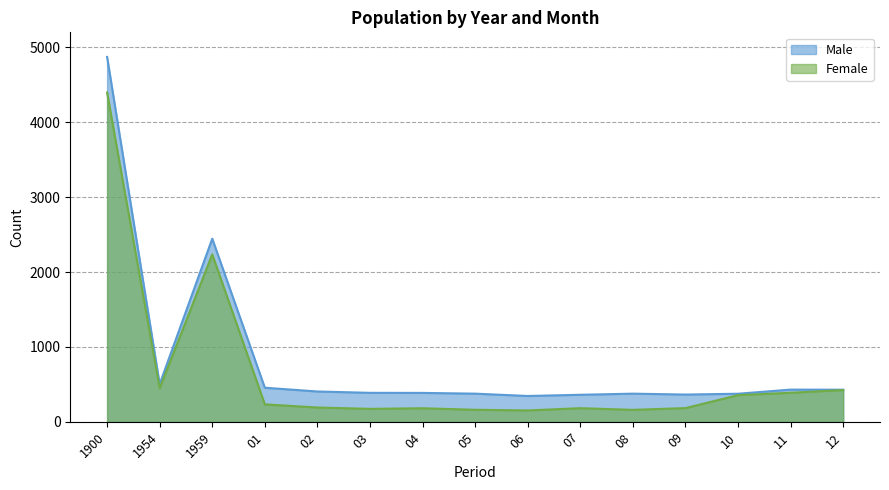

The value of Female at 01 is 233. True or false?

True